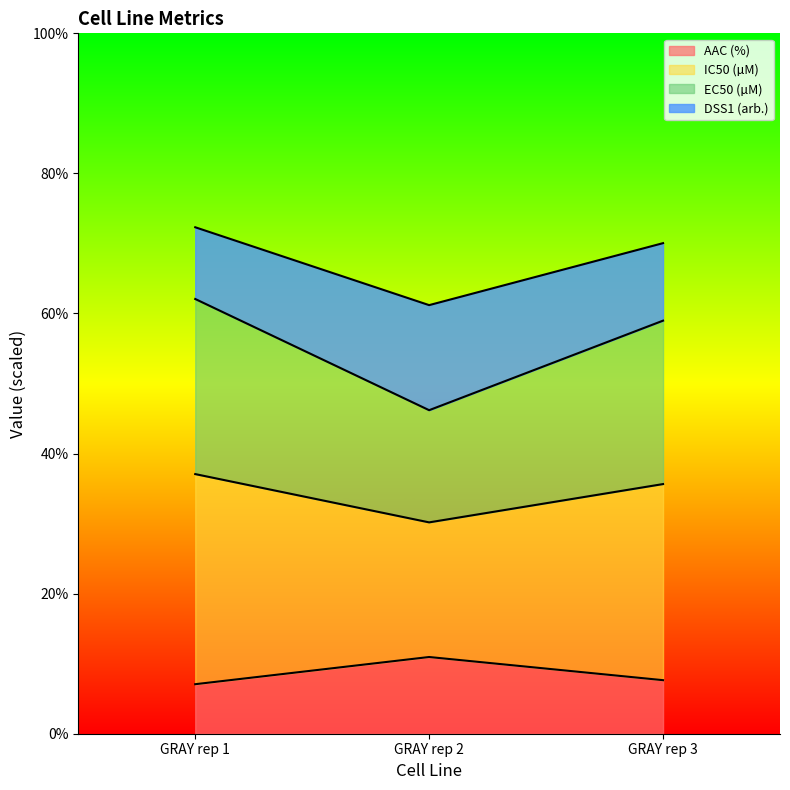

Which series changed the most between GRAY rep 1 and GRAY rep 2?

IC50 (µM)